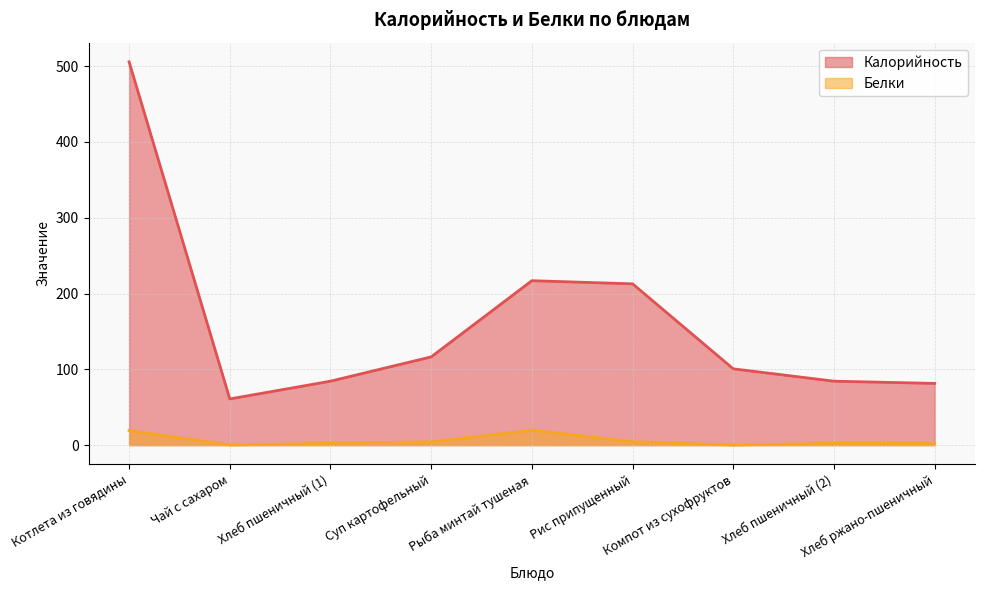

At which label is Белки closest to 9?

Рис припущенный